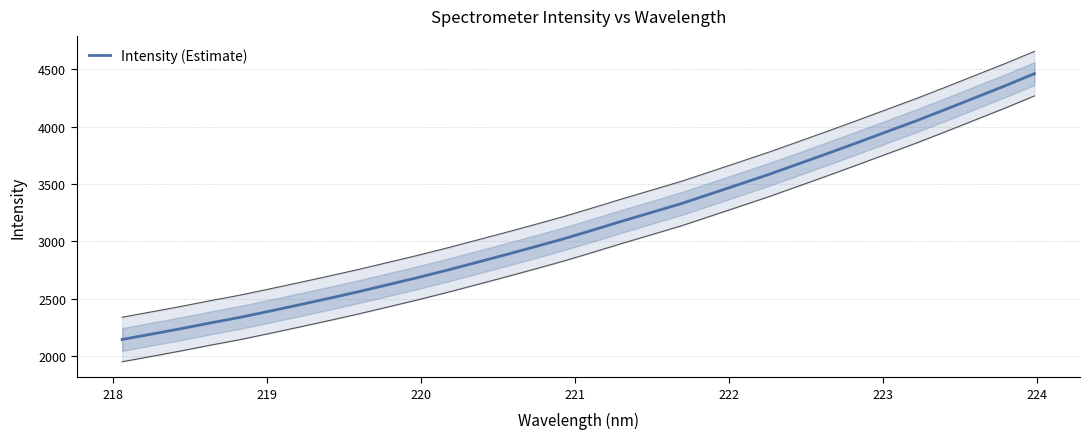

Does the chart have visible grid lines?

Yes